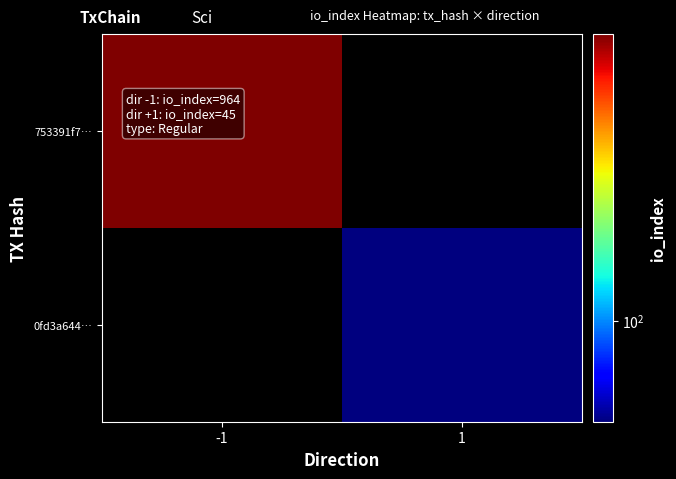

What is the lowest value of the 753391f7… series?

964.0